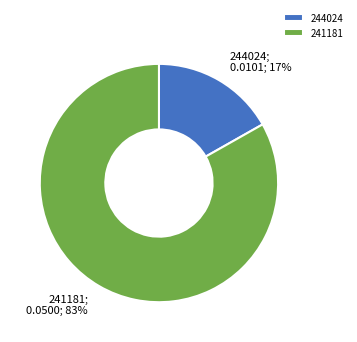

To the nearest percent, what is the difference between the 241181 and 244024 slice percentages?

66%